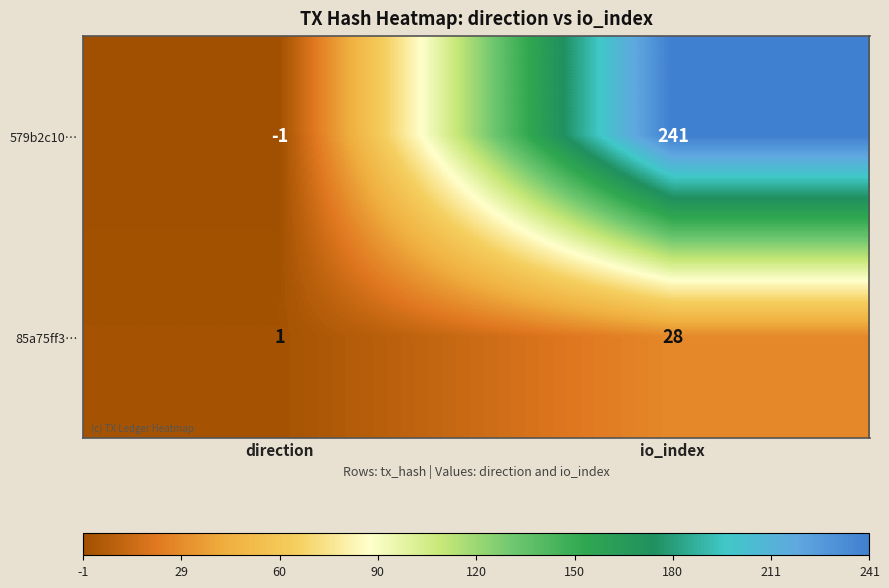

Between direction and io_index, which series saw the biggest shift?

579b2c10…